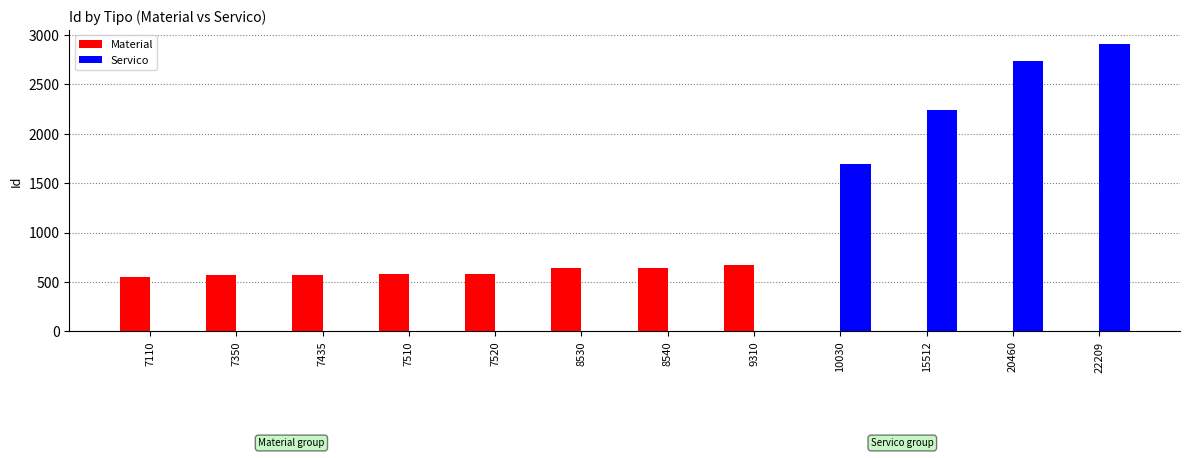

What is the sum of the Material values at 7350 and 9310?

1235